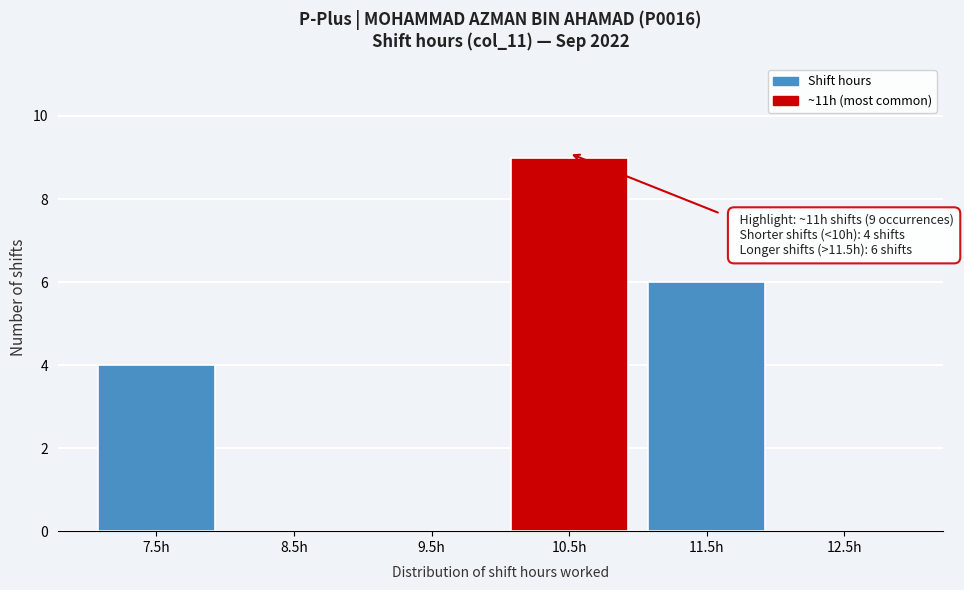

Reading left to right, what are all the values shown in this chart?

7.5h=4	8.5h=0	9.5h=0	10.5h=9	11.5h=6	12.5h=0